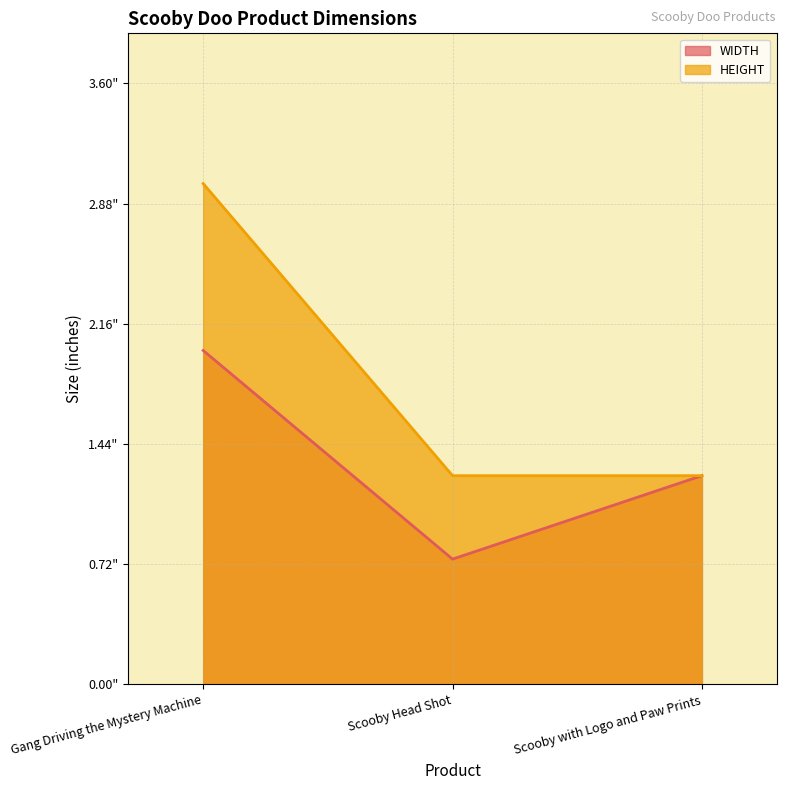

At how many categories does at least one series exceed 1?

3